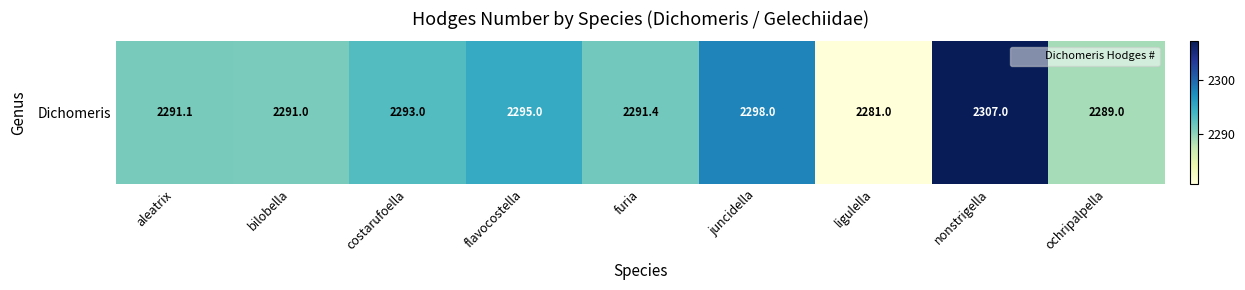

What is the approximate value at furia?

2291.4